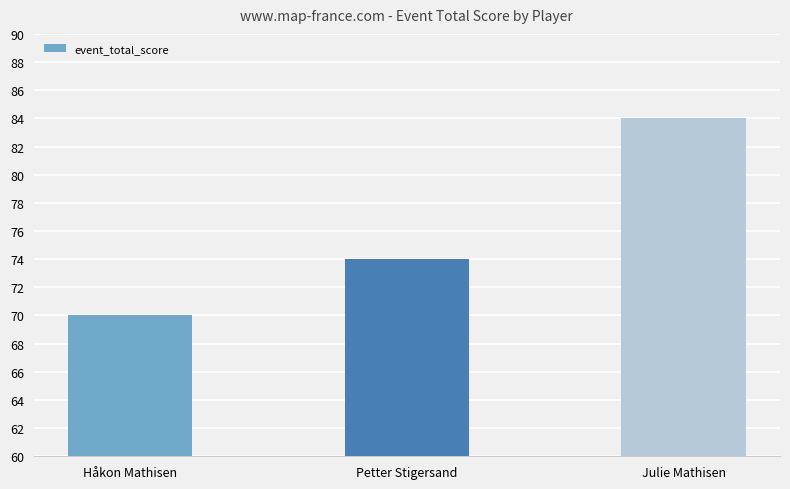

What is the label of the 1st bar from the right?

Julie Mathisen